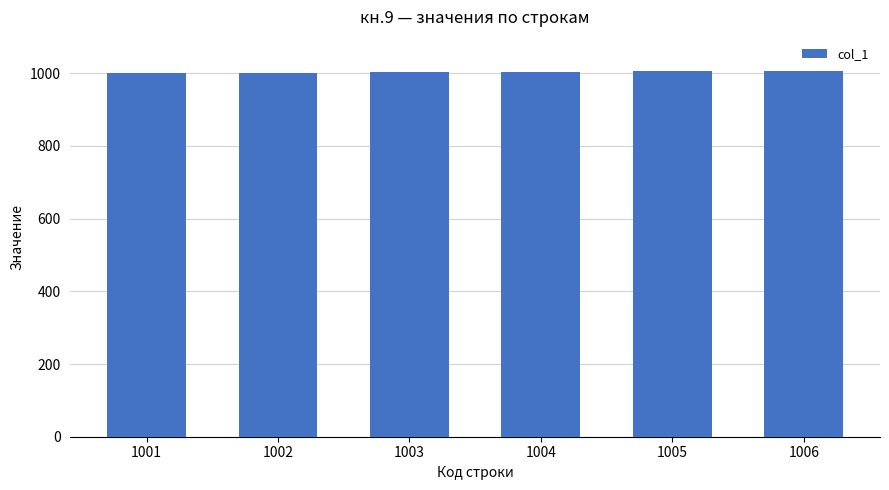

What is the sum of all values?

6021